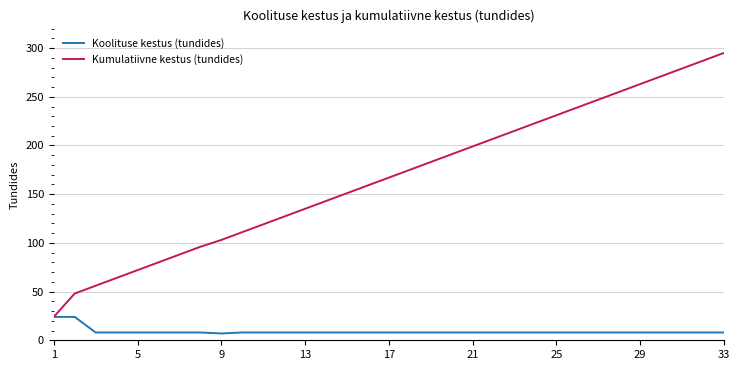

What is the minimum value for Kumulatiivne kestus (tundides)?

24